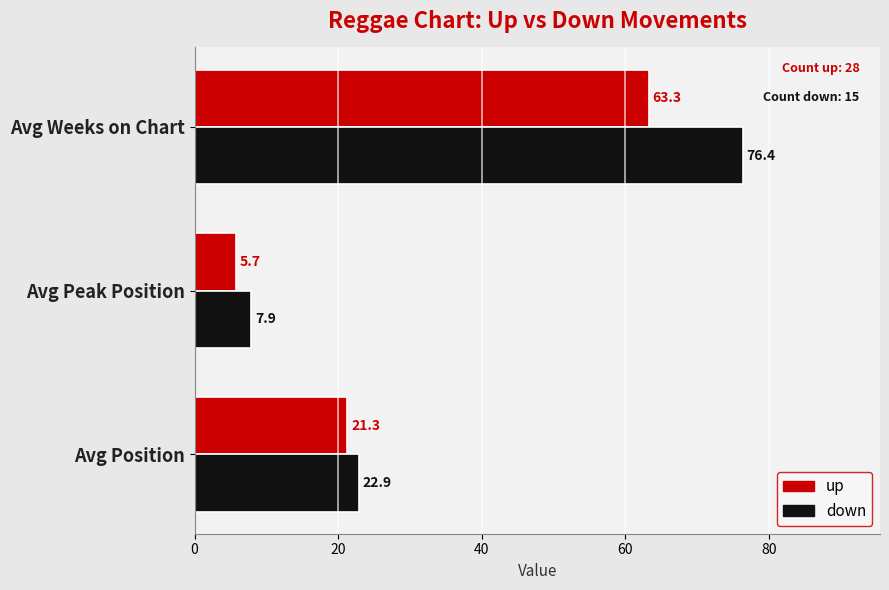

Count the number of categories in the chart.

3